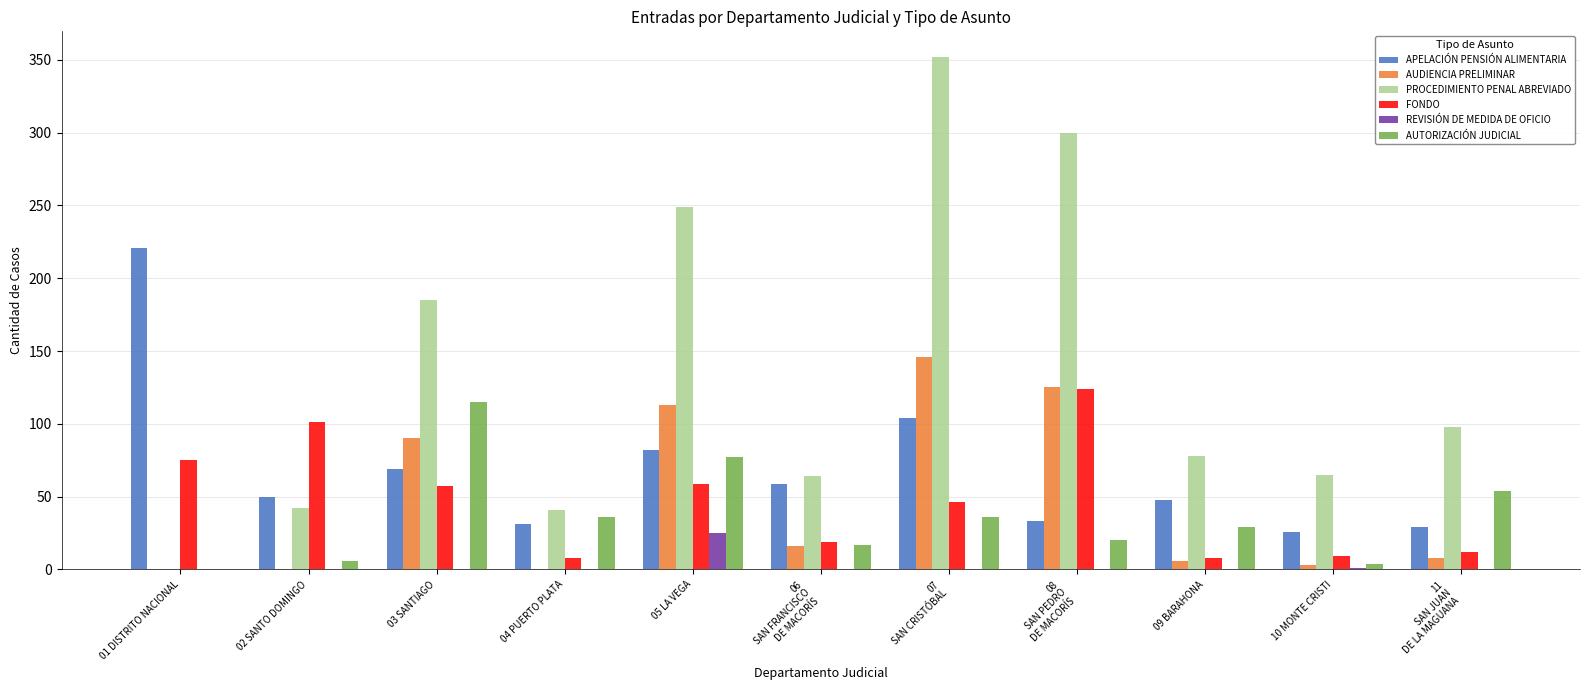

How many data points does each series have?

11